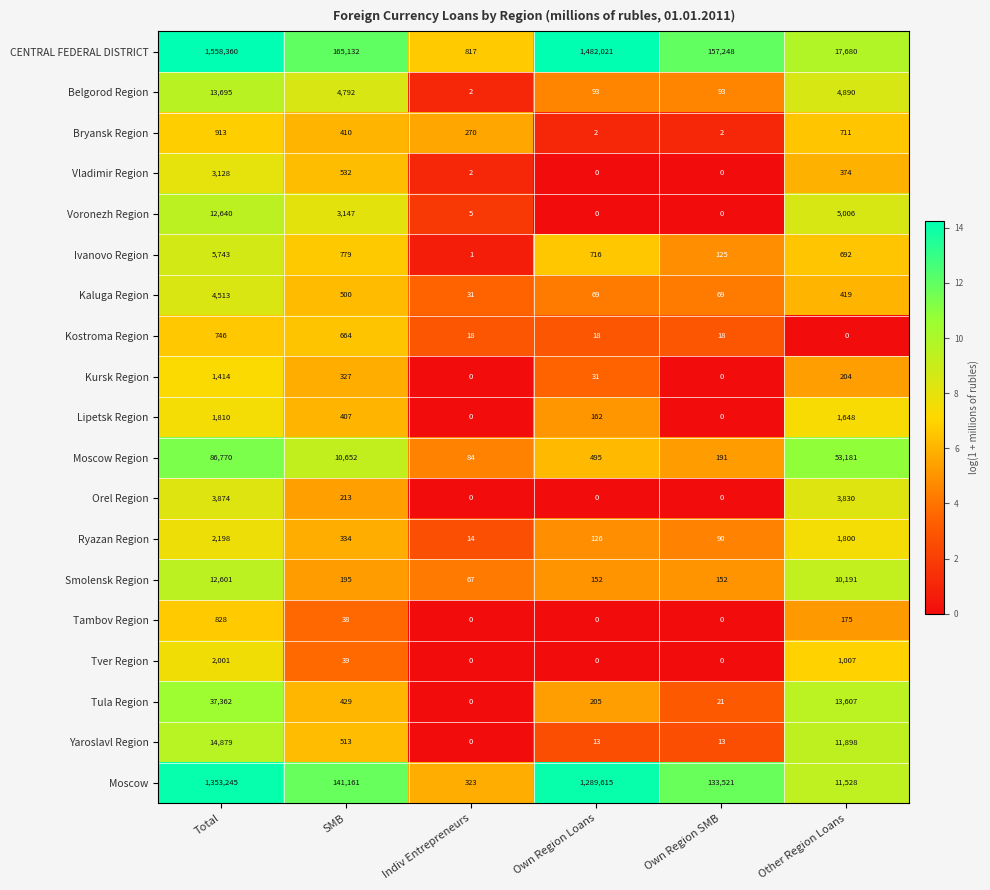

What is the maximum value shown in the chart?

1558360